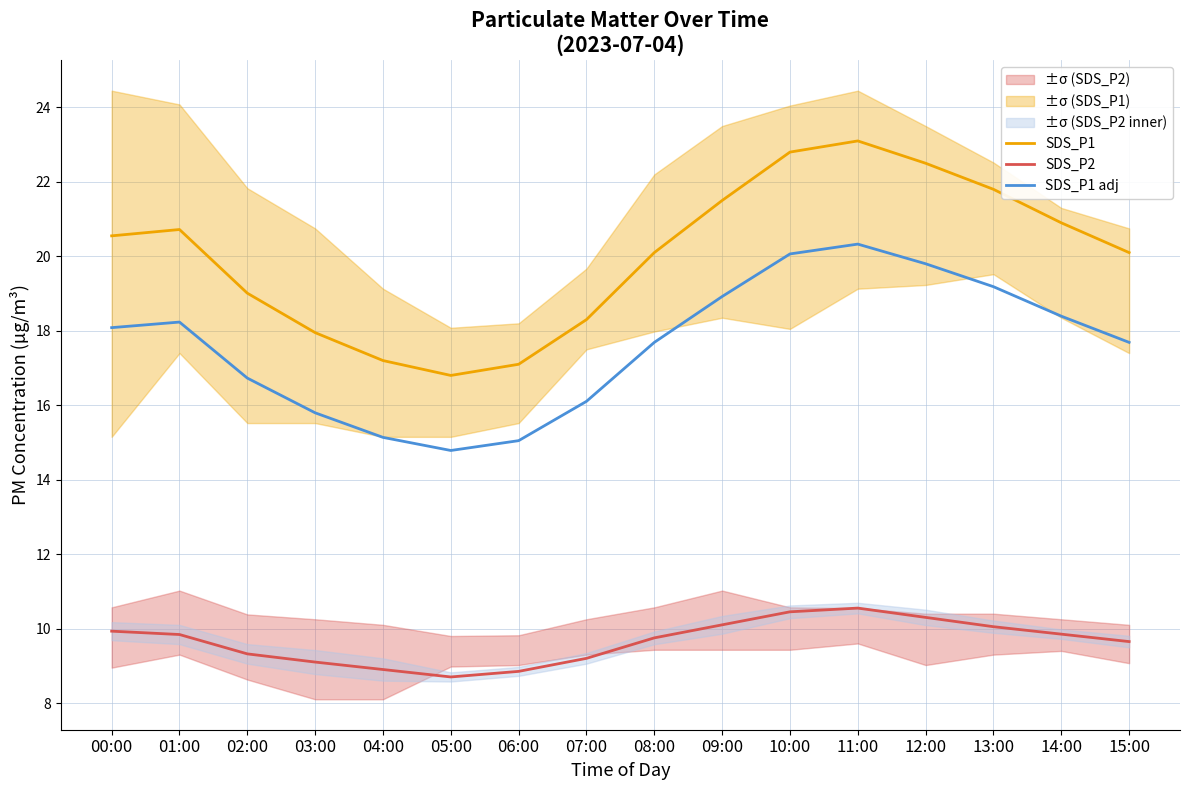

Reading left to right, extract all data points from this chart.

SDS_P1: 00:00=20.6	01:00=20.7	02:00=19.0	03:00=17.9	04:00=17.2	05:00=16.8	06:00=17.1	07:00=18.3	08:00=20.1	09:00=21.5	10:00=22.8	11:00=23.1	12:00=22.5	13:00=21.8	14:00=20.9	15:00=20.1
SDS_P2: 00:00=9.9	01:00=9.8	02:00=9.3	03:00=9.1	04:00=8.9	05:00=8.7	06:00=8.8	07:00=9.2	08:00=9.8	09:00=10.1	10:00=10.4	11:00=10.6	12:00=10.3	13:00=10.1	14:00=9.8	15:00=9.7
SDS_P1 adj: 00:00=18.1	01:00=18.2	02:00=16.7	03:00=15.8	04:00=15.1	05:00=14.8	06:00=15.0	07:00=16.1	08:00=17.7	09:00=18.9	10:00=20.1	11:00=20.3	12:00=19.8	13:00=19.2	14:00=18.4	15:00=17.7